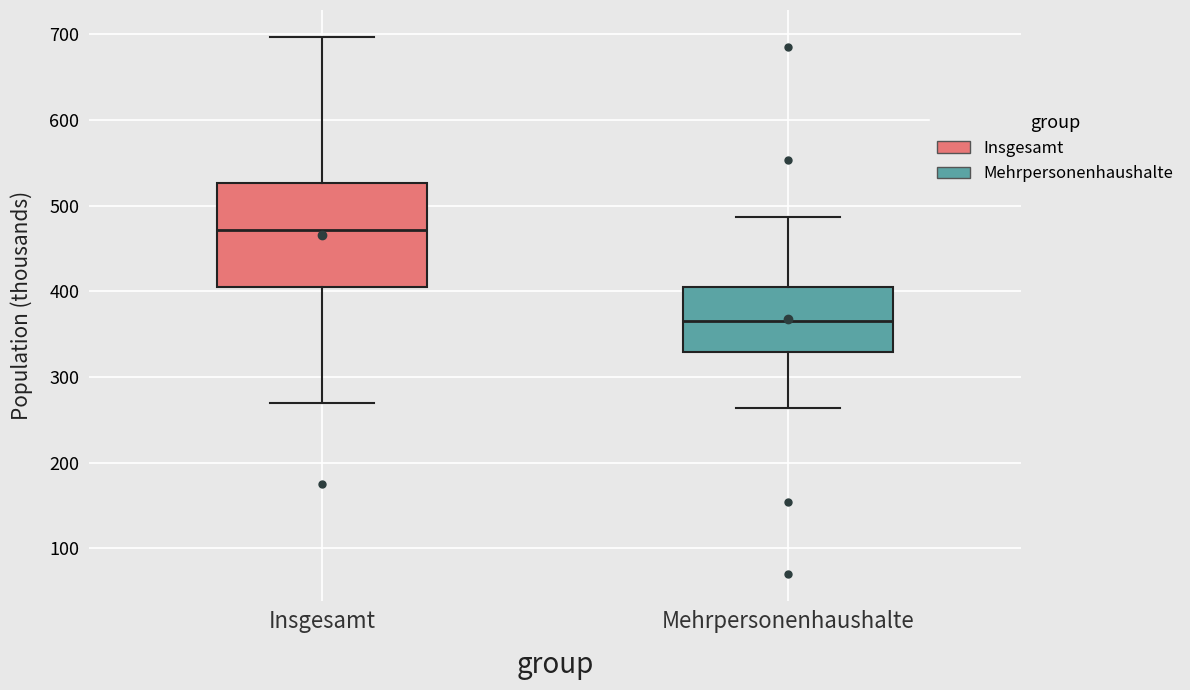

Which box's median line is the lowest?

Mehrpersonenhaushalte